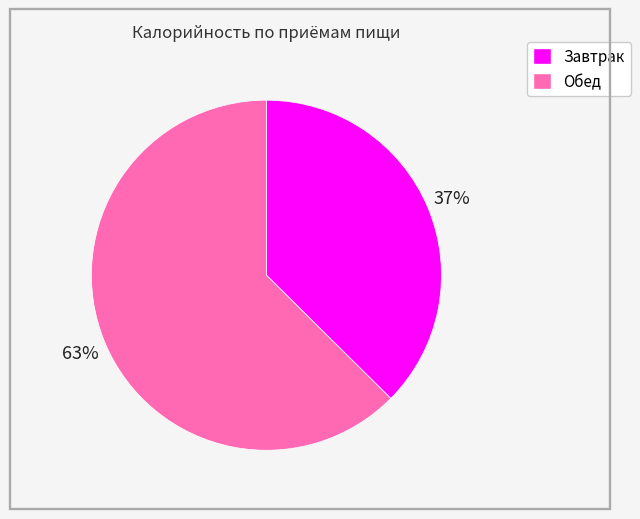

True or false: Завтрак accounts for 26% of the total.

False